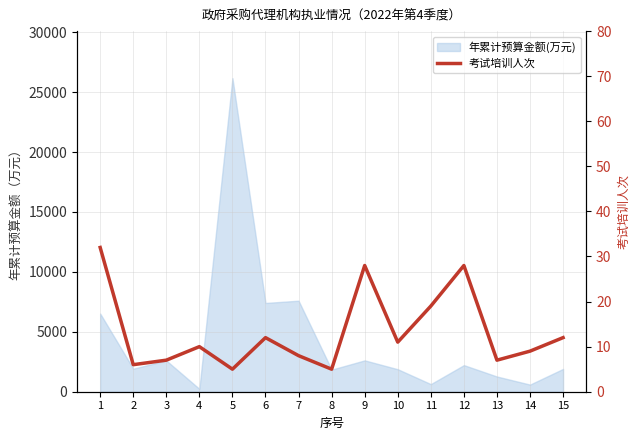

What is the approximate value at 7, to the nearest 5?

10